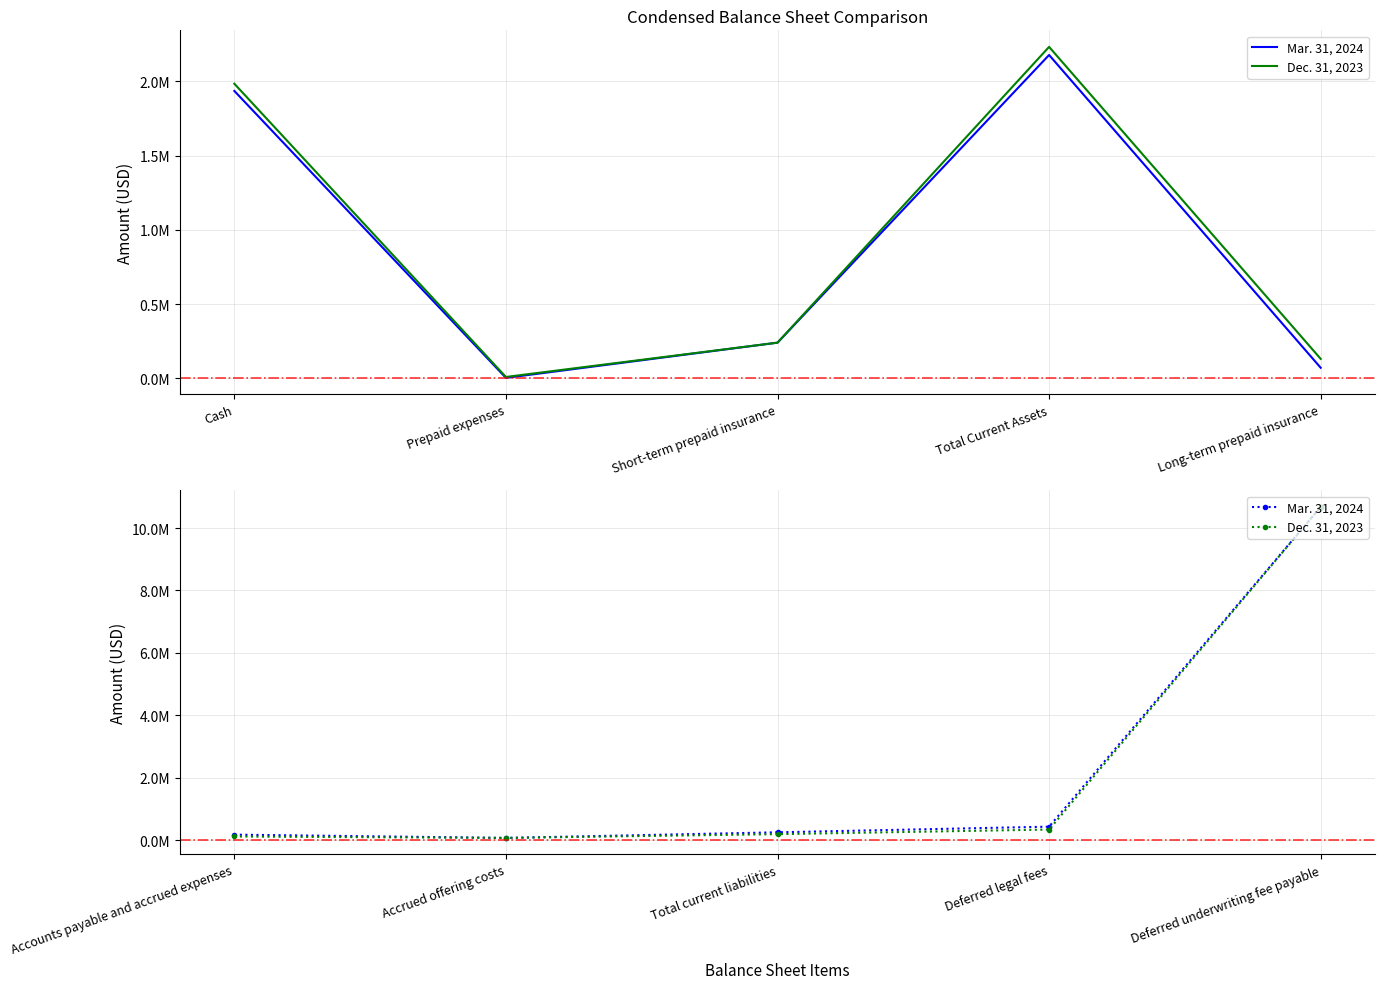

Which series has the largest total across all categories?

Mar. 31, 2024